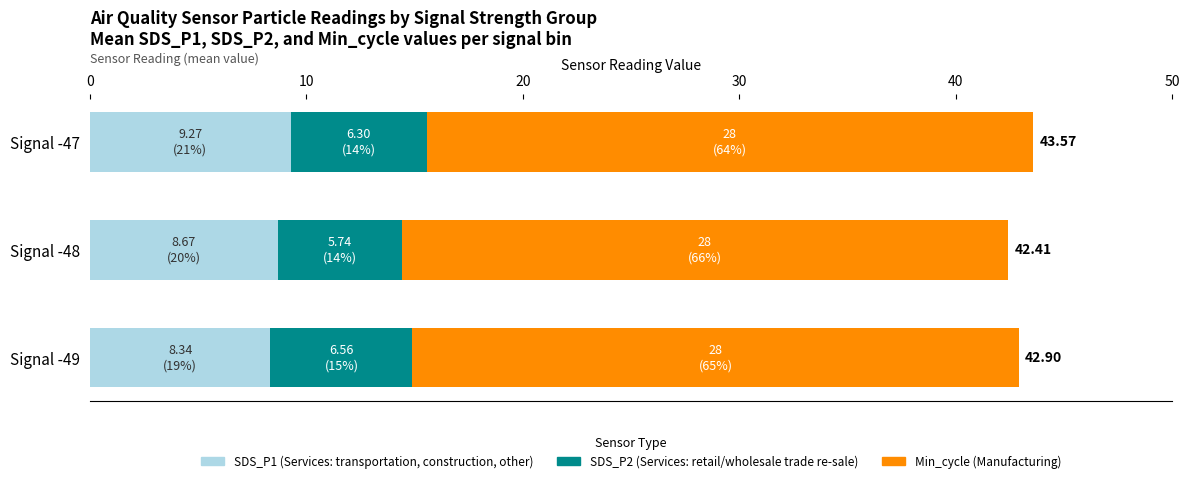

What is the total value across all series at Signal -47?

43.6